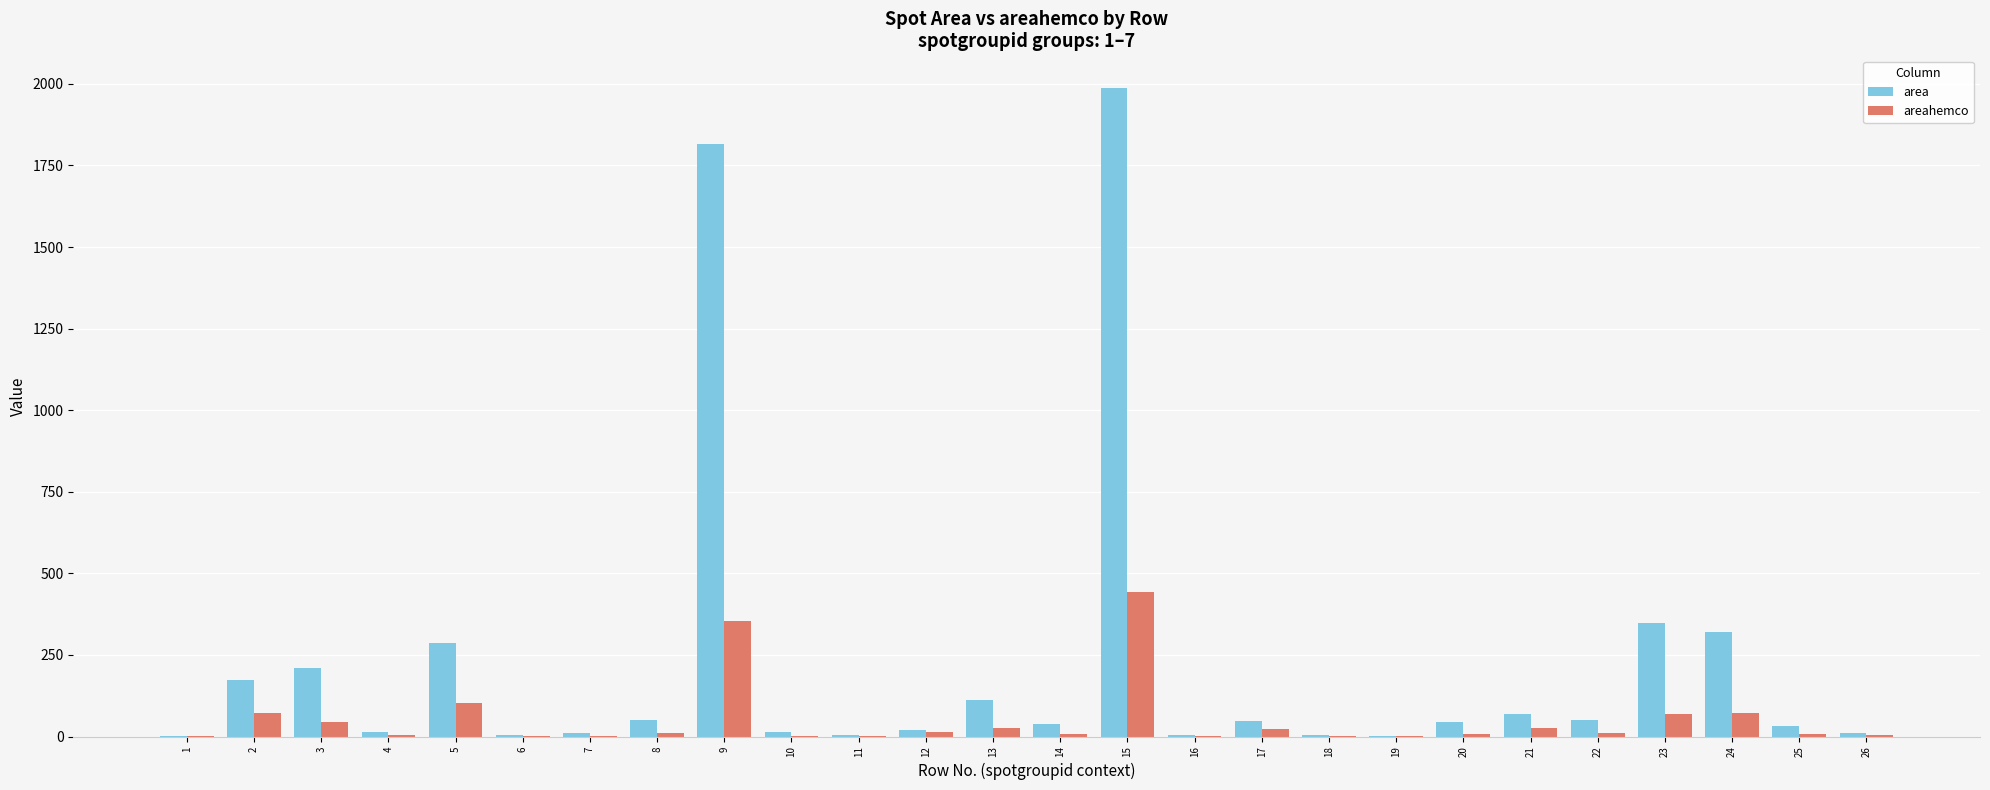

At which category is the sum across all series the highest?

15